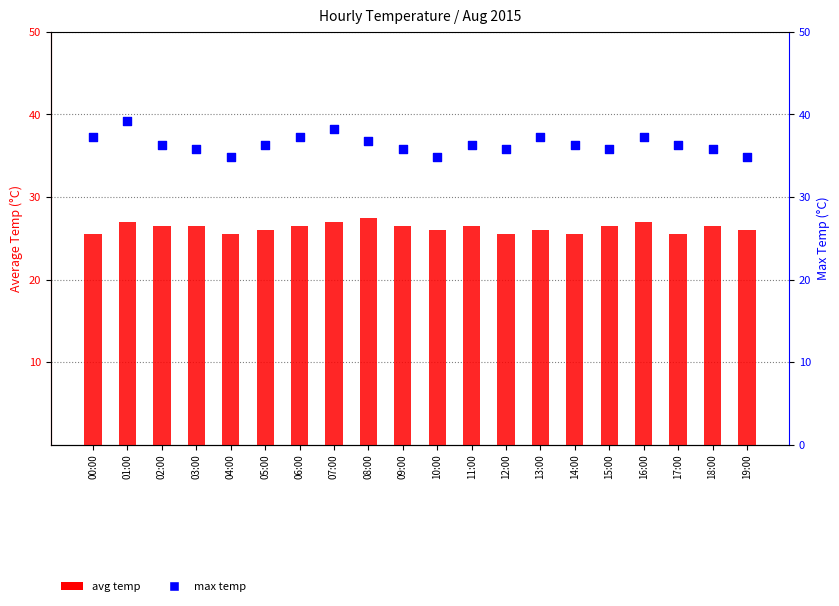

Which series reaches the maximum Y coordinate?

max temp